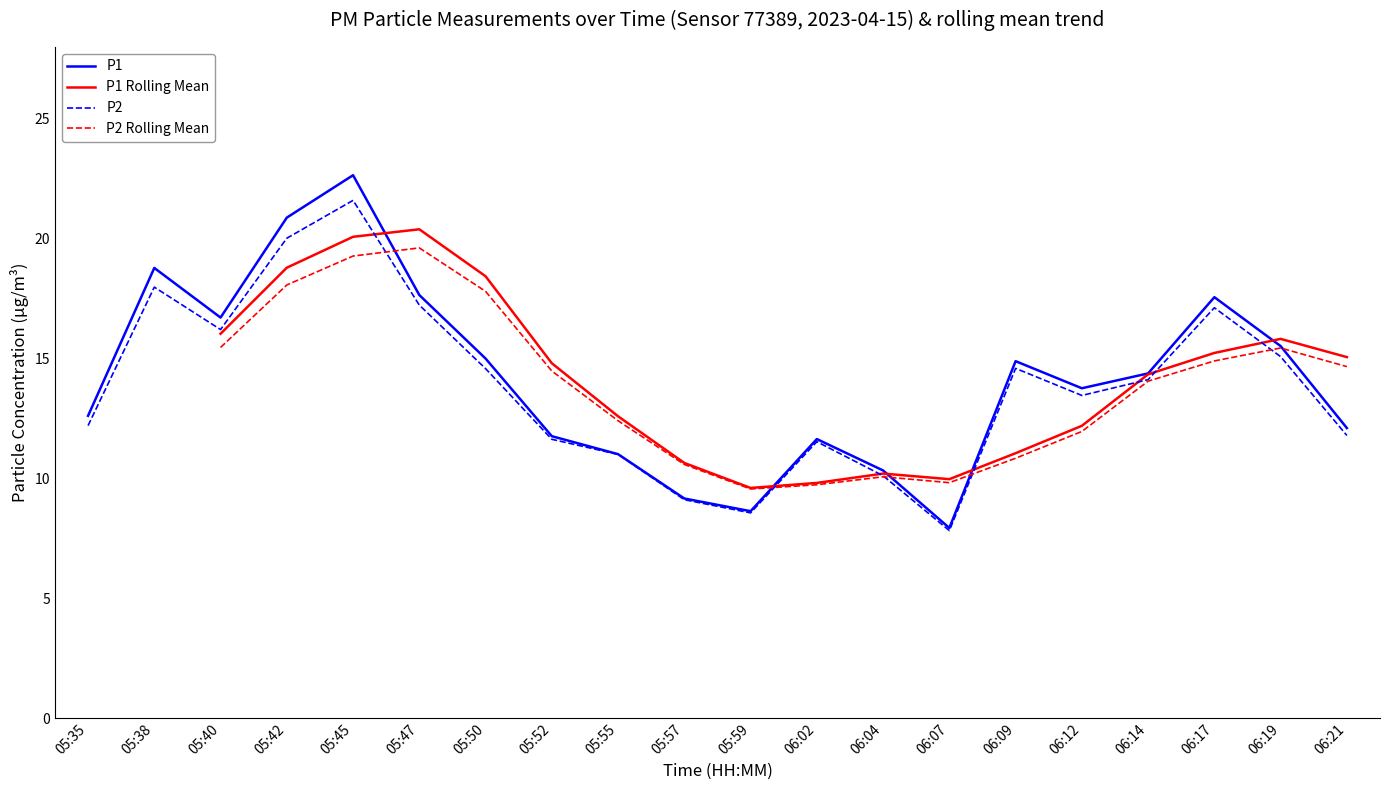

What is the label of the 6th point from the left?

05:47